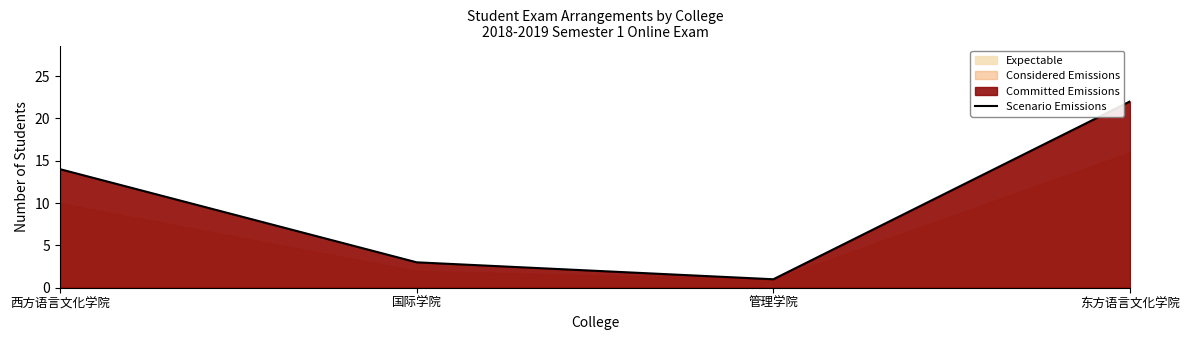

The value at 国际学院 is 1. True or false?

False